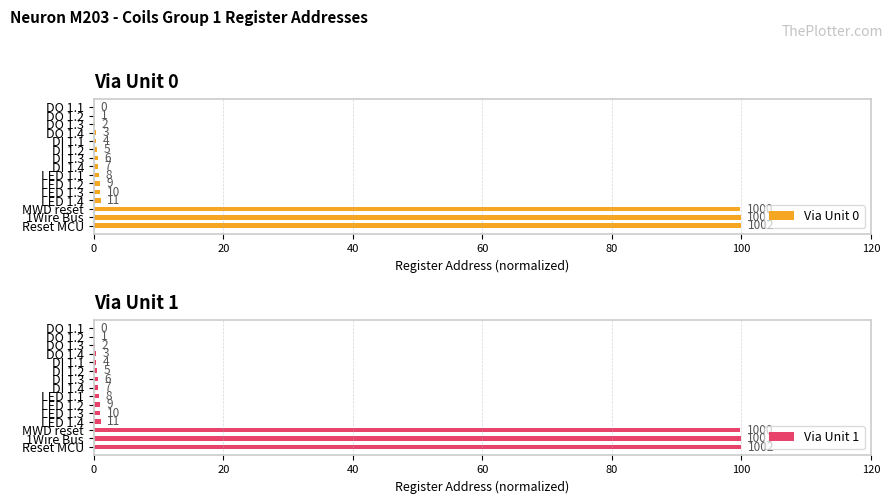

True or false: Via Unit 1 has a value of 0.7 at DI 1.4.

True